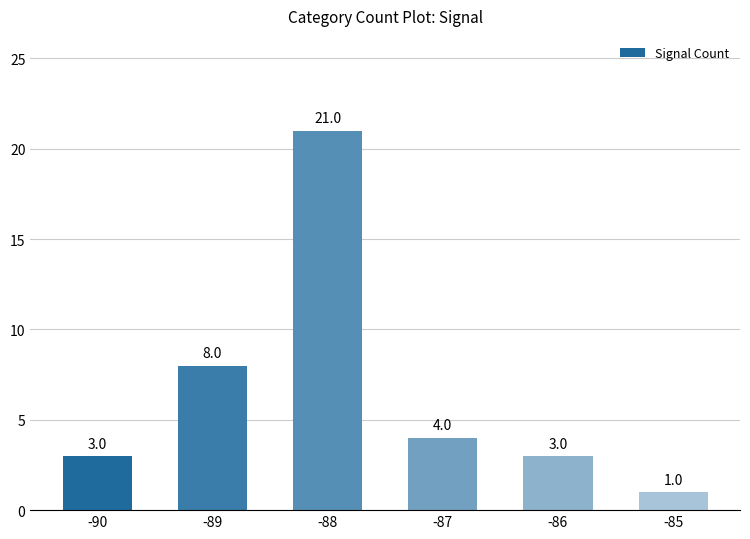

Reading left to right, what are all the values shown in this chart?

3	8	21	4	3	1